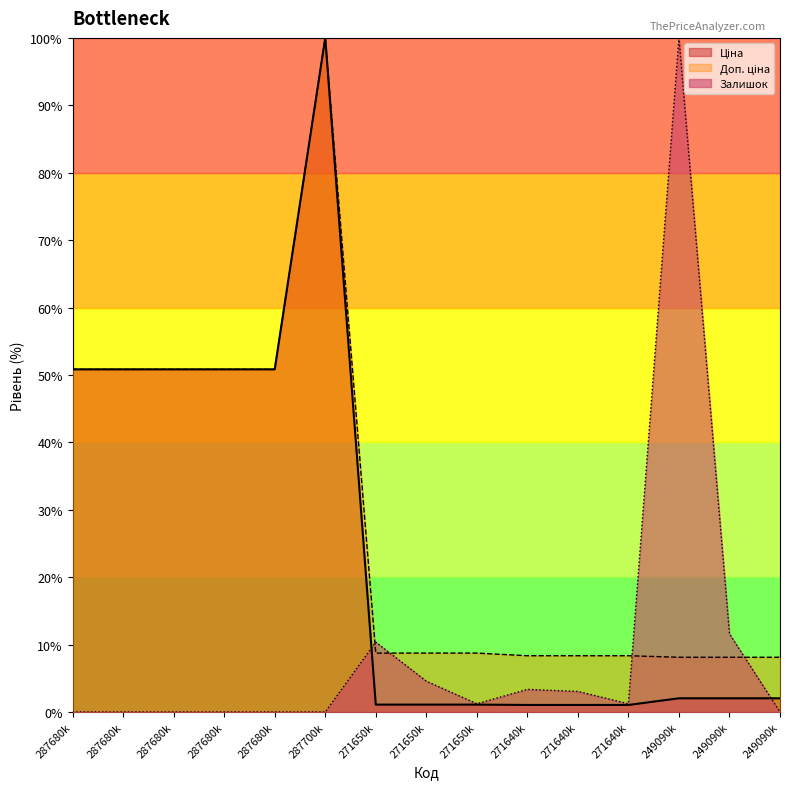

At how many categories does at least one series exceed 45?

7